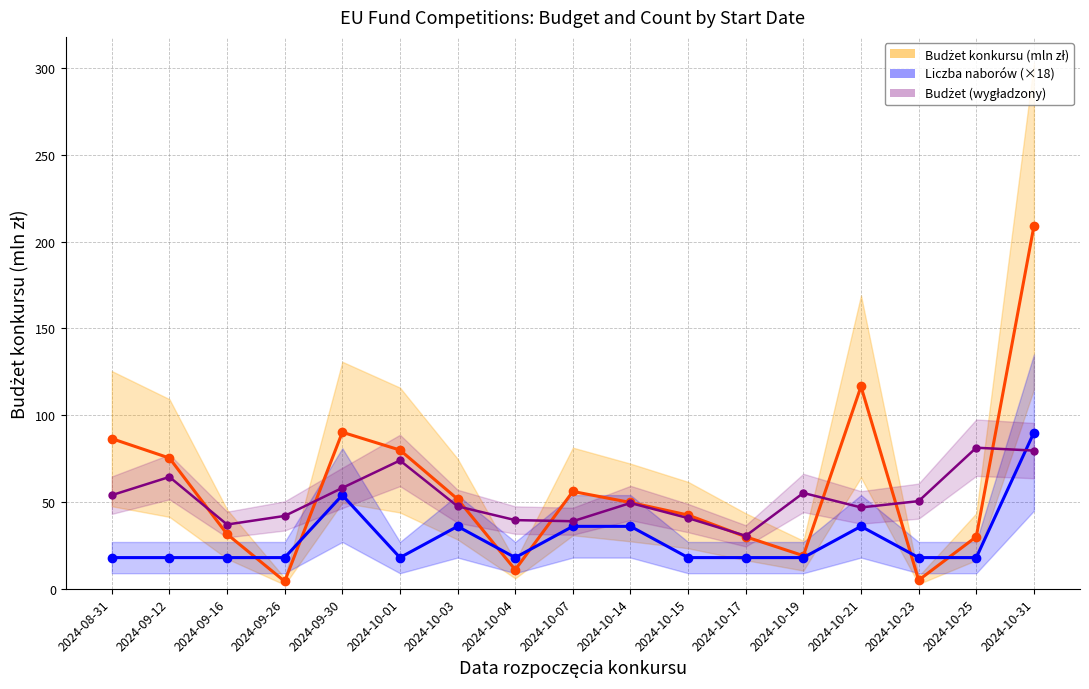

Read the Budżet (wygładzony) value at 2024-10-04.

39.6